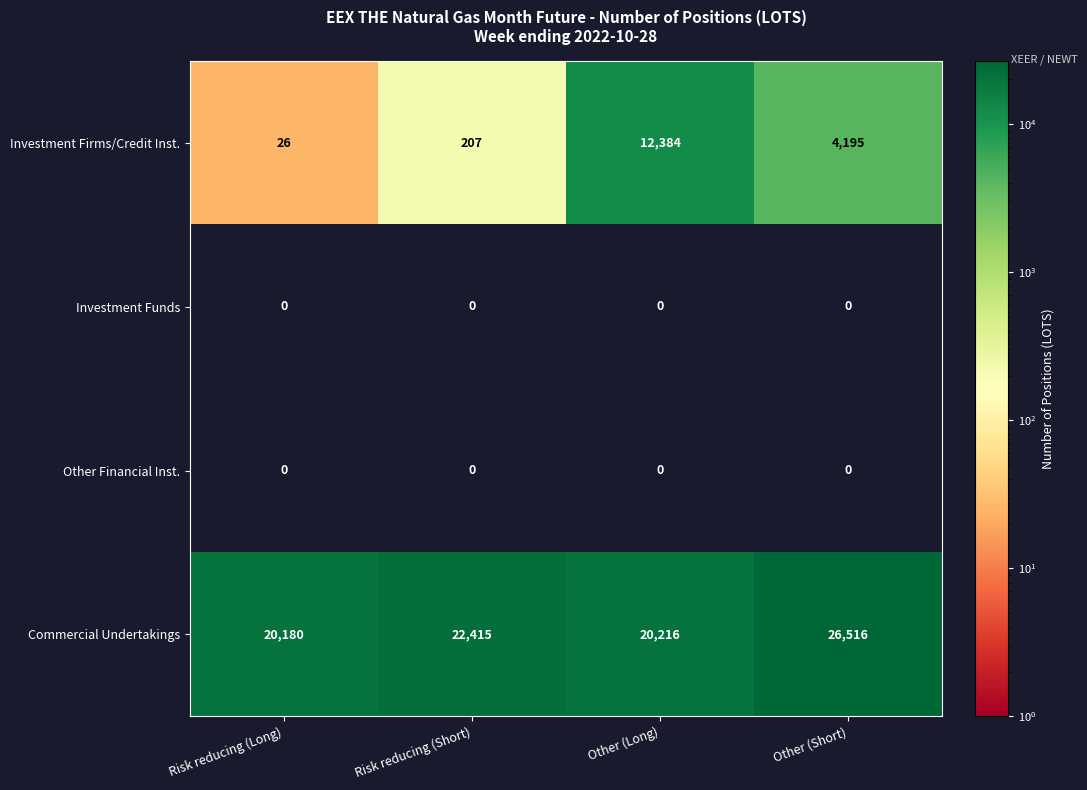

Reading right to left, list all the values displayed in this chart.

Investment Firms/Credit Inst.: Other (Short)=4195	Other (Long)=12384	Risk reducing (Short)=207	Risk reducing (Long)=26
Investment Funds: Other (Short)=0	Other (Long)=0	Risk reducing (Short)=0	Risk reducing (Long)=0
Other Financial Inst.: Other (Short)=0	Other (Long)=0	Risk reducing (Short)=0	Risk reducing (Long)=0
Commercial Undertakings: Other (Short)=26516	Other (Long)=20216	Risk reducing (Short)=22415	Risk reducing (Long)=20180